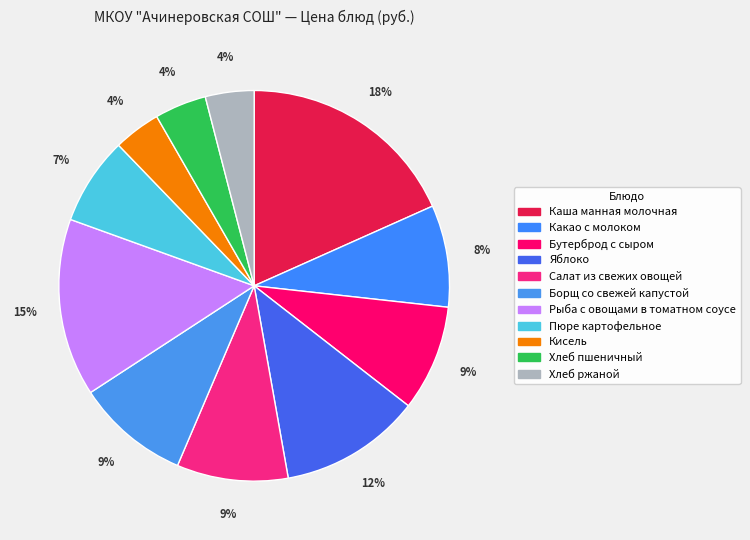

What portion of the pie excludes Хлеб ржаной?

96.0%